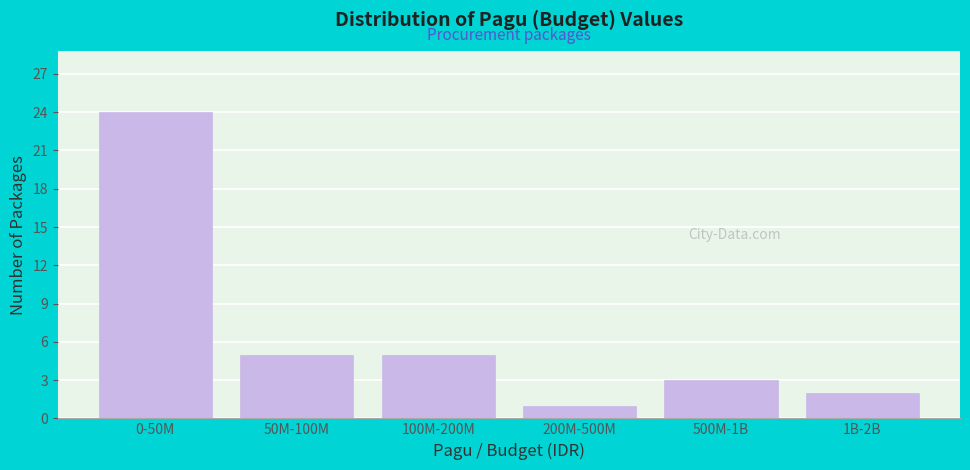

Reading right to left, what are all the values shown in this chart?

2	3	1	5	5	24